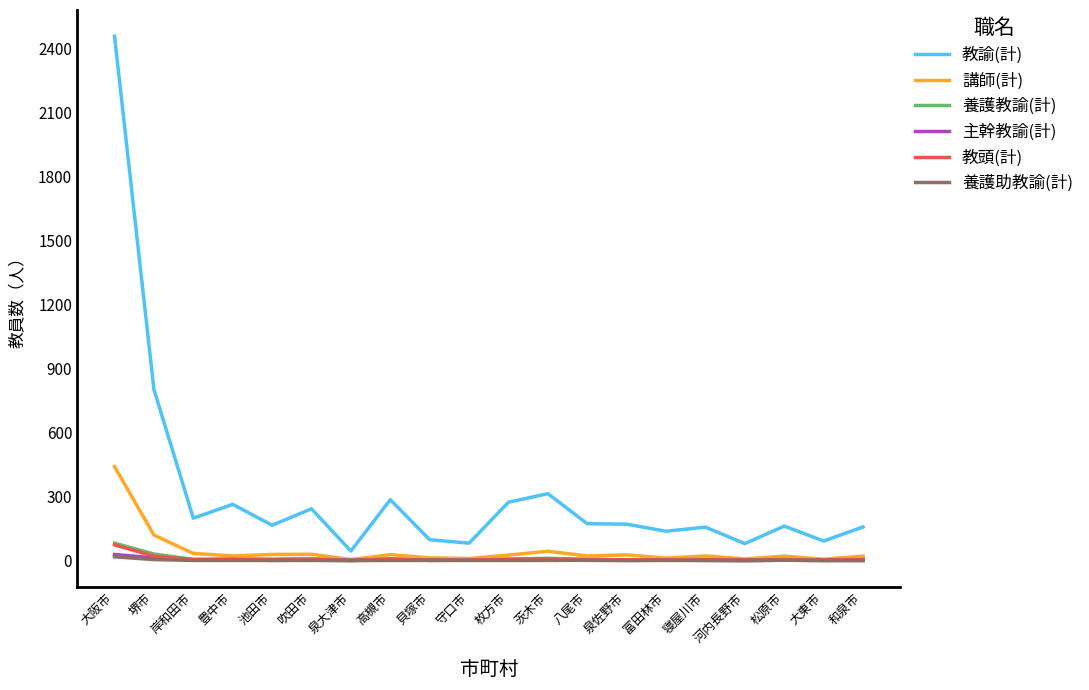

At which label is 教頭(計) closest to 37?

堺市